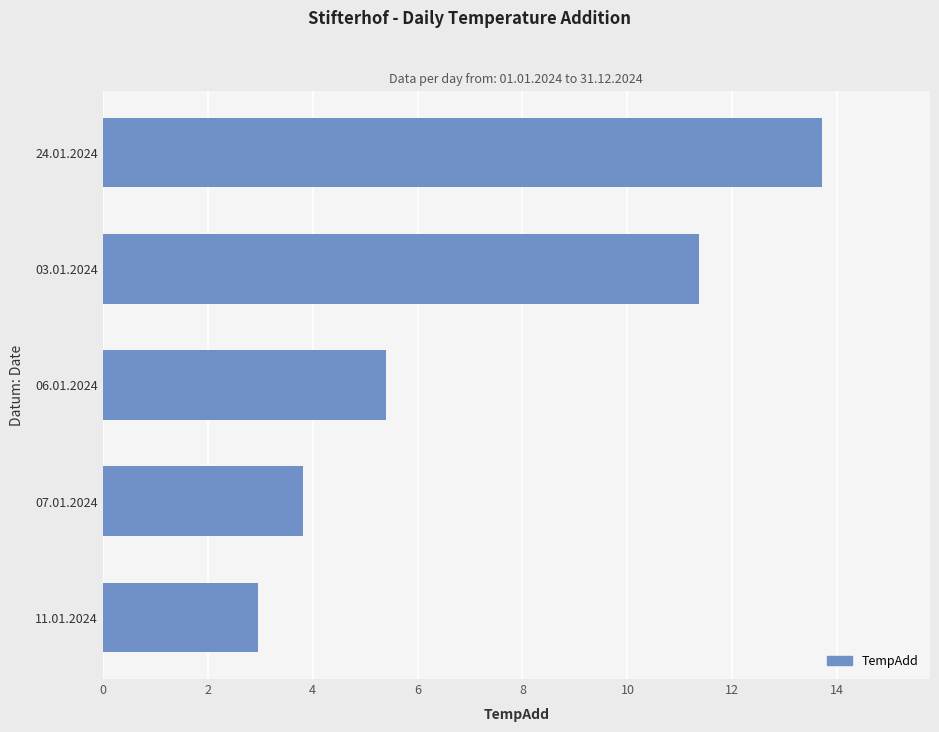

The chart shows a value of 8.1 at 06.01.2024. True or false?

False